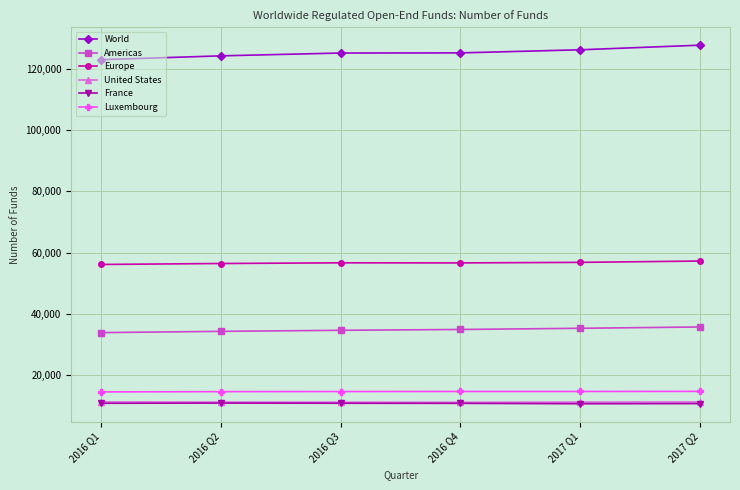

What is the value of the United States point at the 3rd from the left?

11228